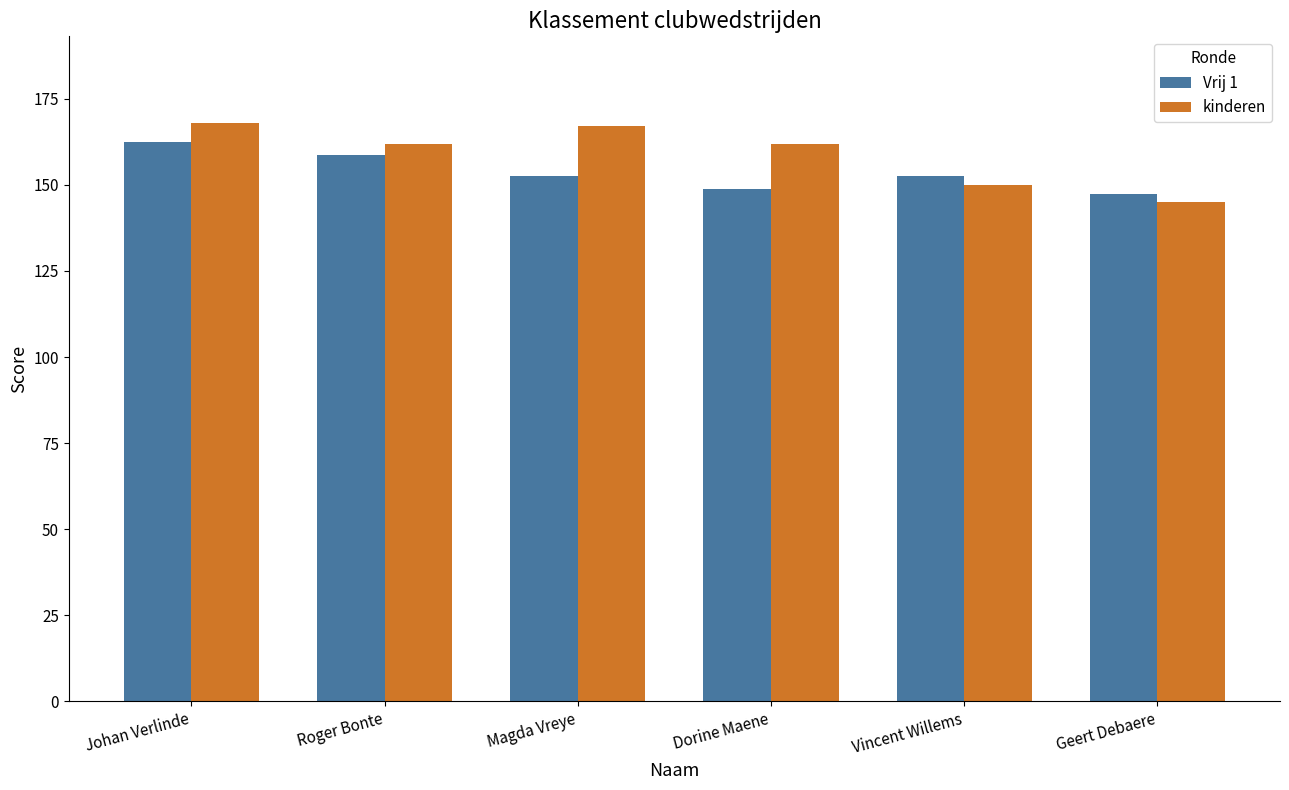

Where does the Vrij 1 series first go above 152?

Johan Verlinde